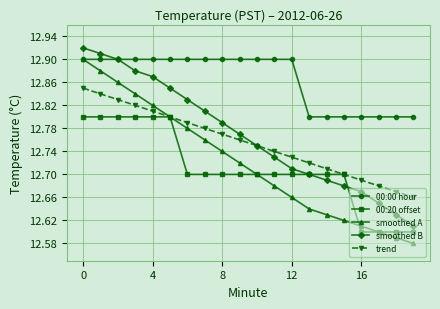

True or false: 00:00 hour and 00:20 offset cross at least once.

False